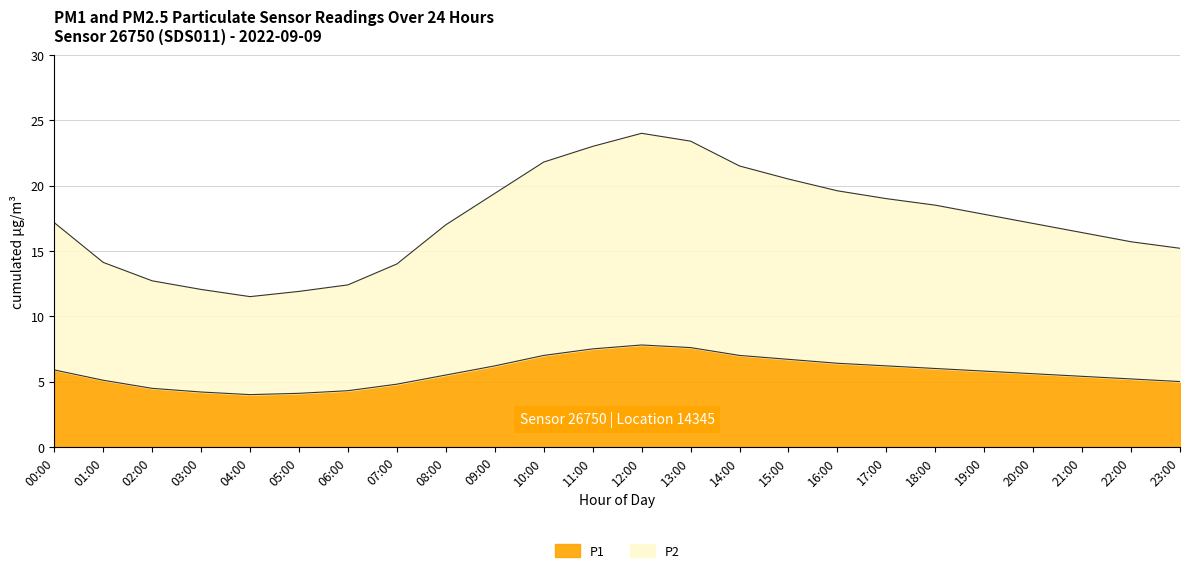

Where is the first local minimum for P2?

04:00